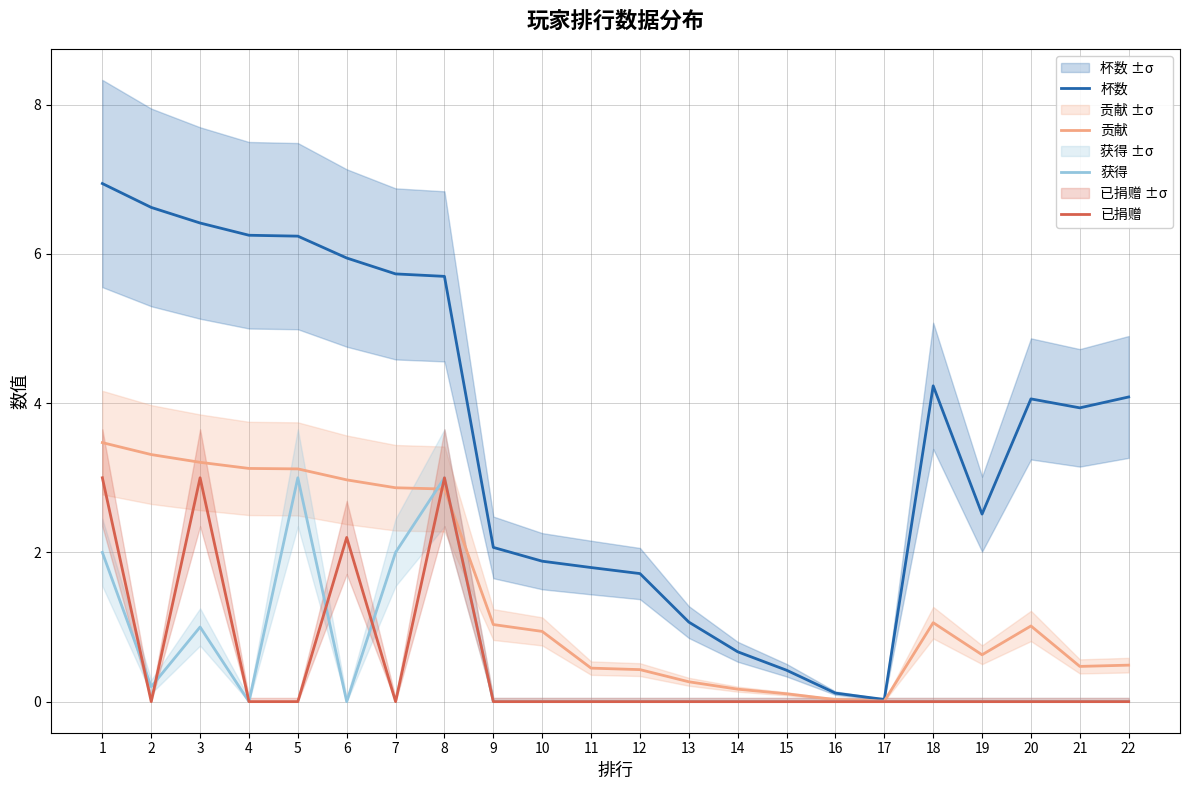

True or false: 贡献 and 已捐赠 cross at least once.

True